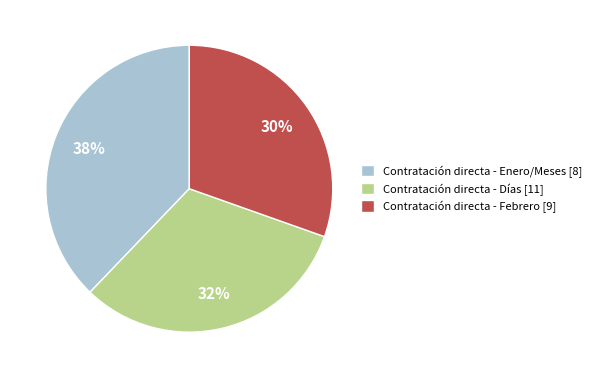

Does Contratación directa - Febrero [9] represent more than half of the total?

No